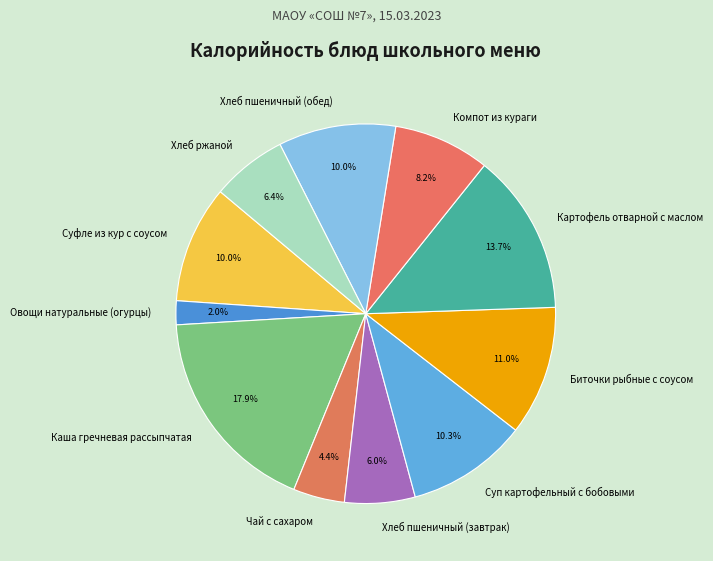

To the nearest percent, what is the difference between the Хлеб пшеничный (завтрак) and Суфле из кур с соусом slice percentages?

4%